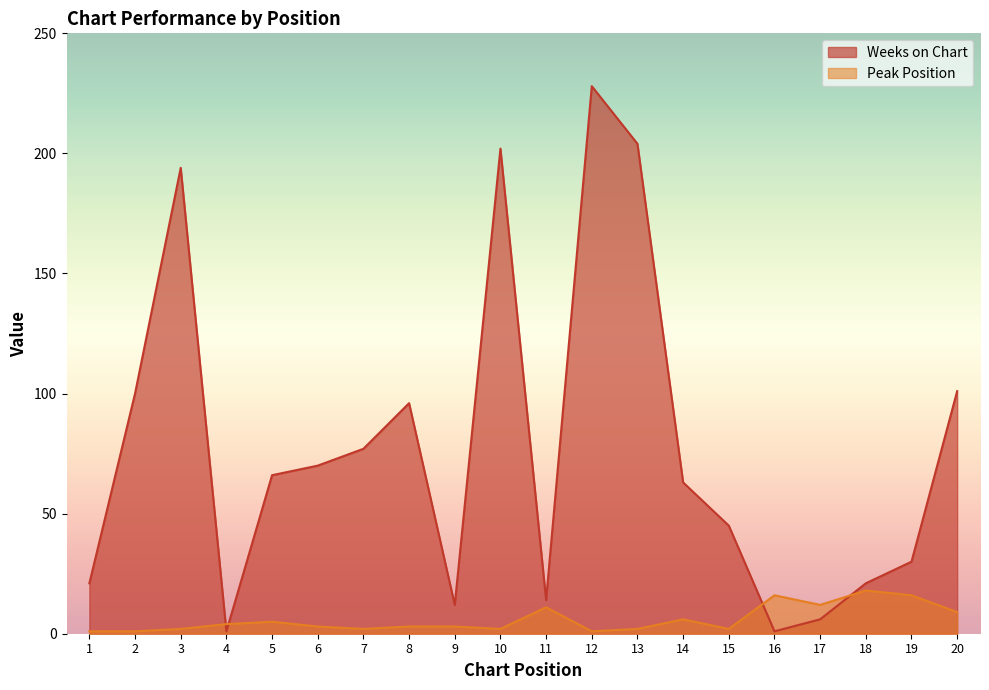

True or false: Weeks on Chart and Peak Position cross at least once.

True